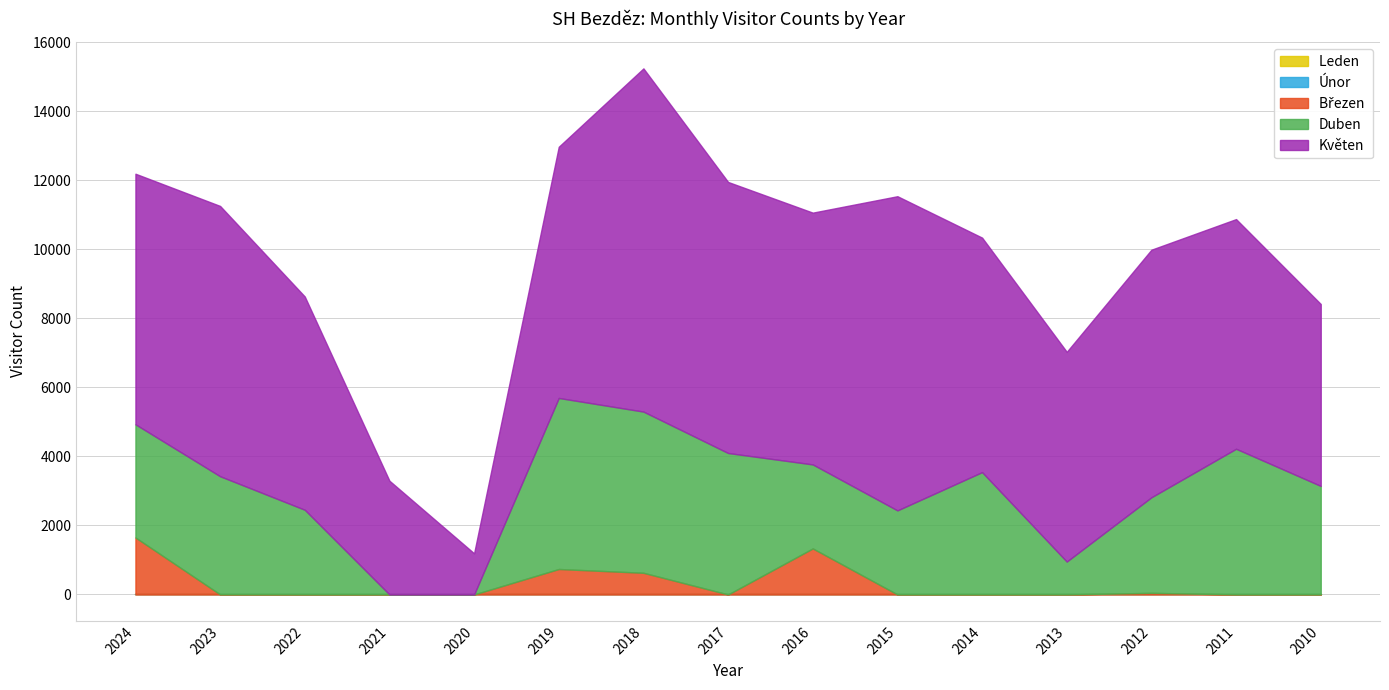

Where is Březen  nearest to the value 825?

2019